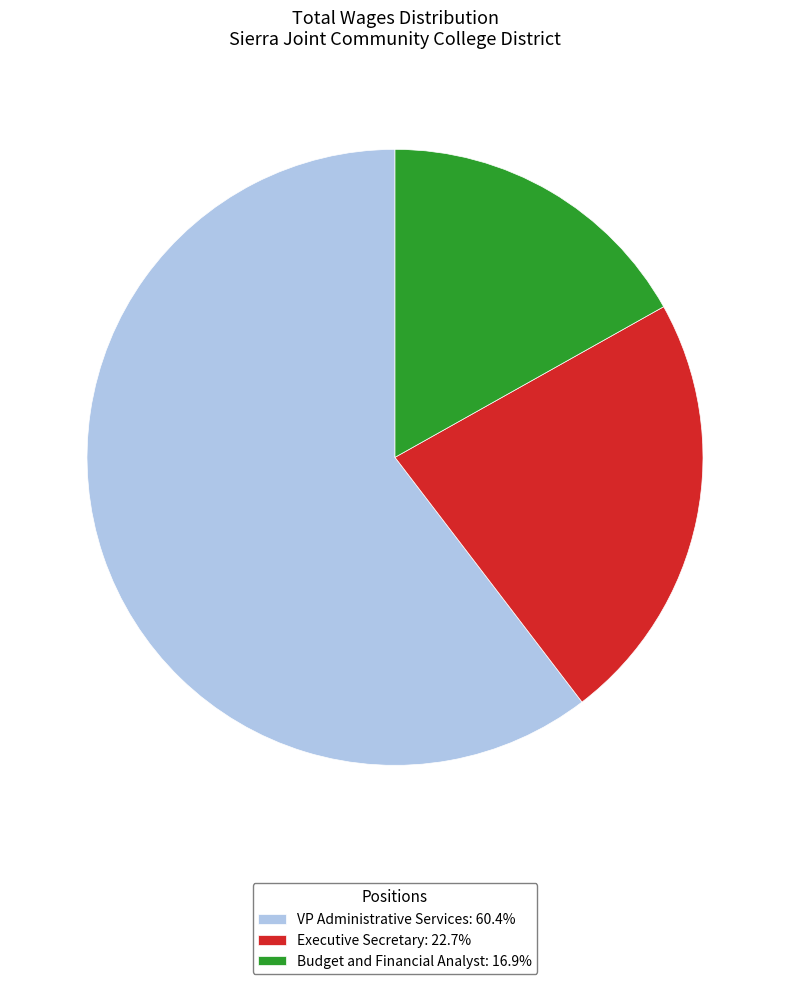

How many slices are in this pie chart?

3